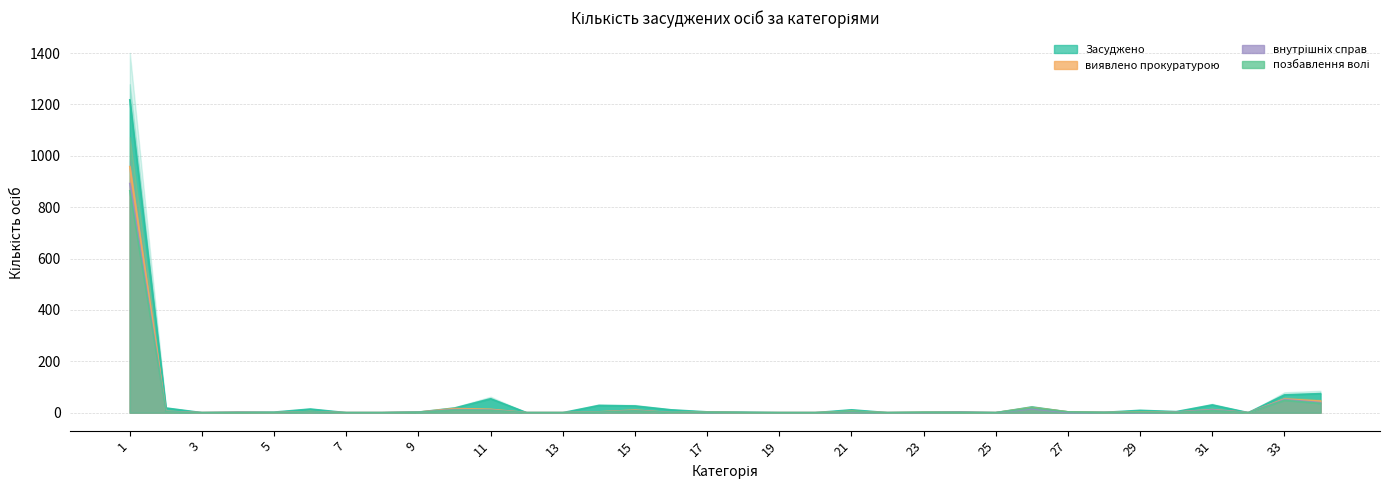

How many data points in позбавлення волі are above 1?

16